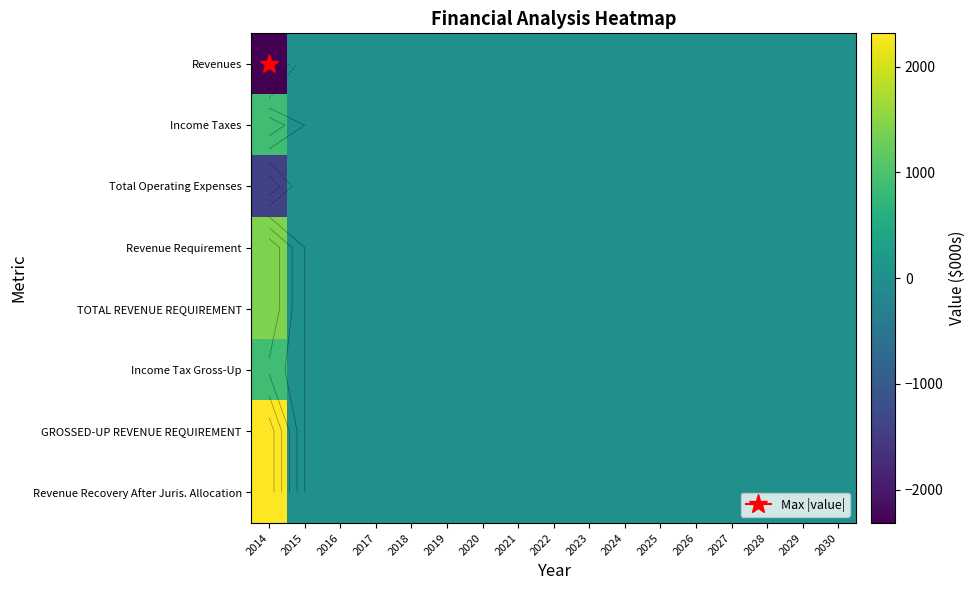

How many positive values does the Income Taxes series have?

1